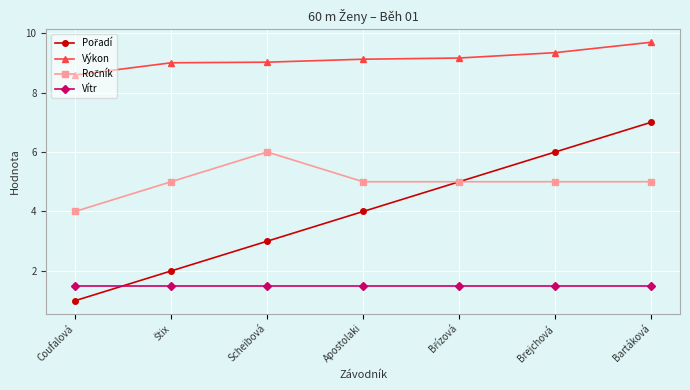

What is the total value across all series at Apostolaki?

19.6